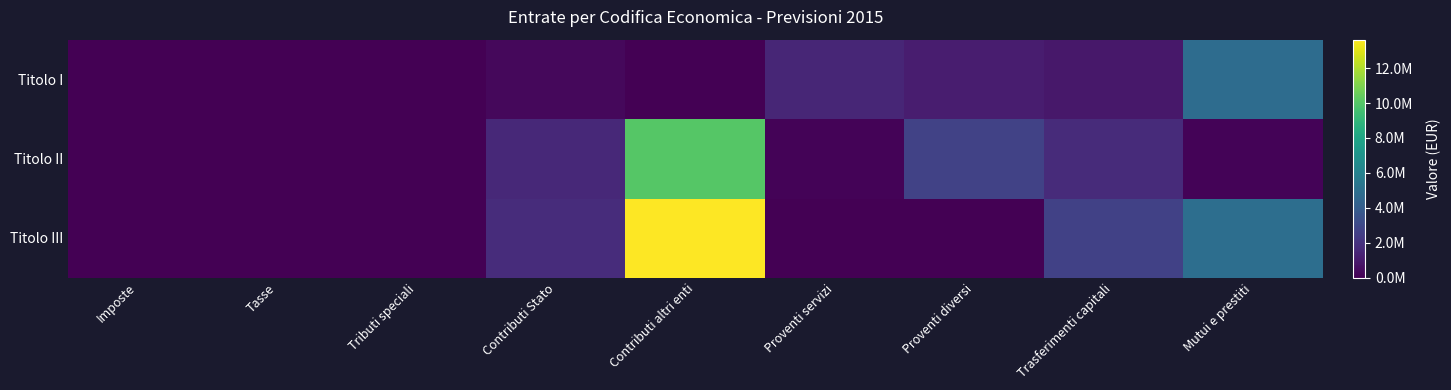

List the series in order of their peak value, highest first.

Titolo III, Titolo II, Titolo I